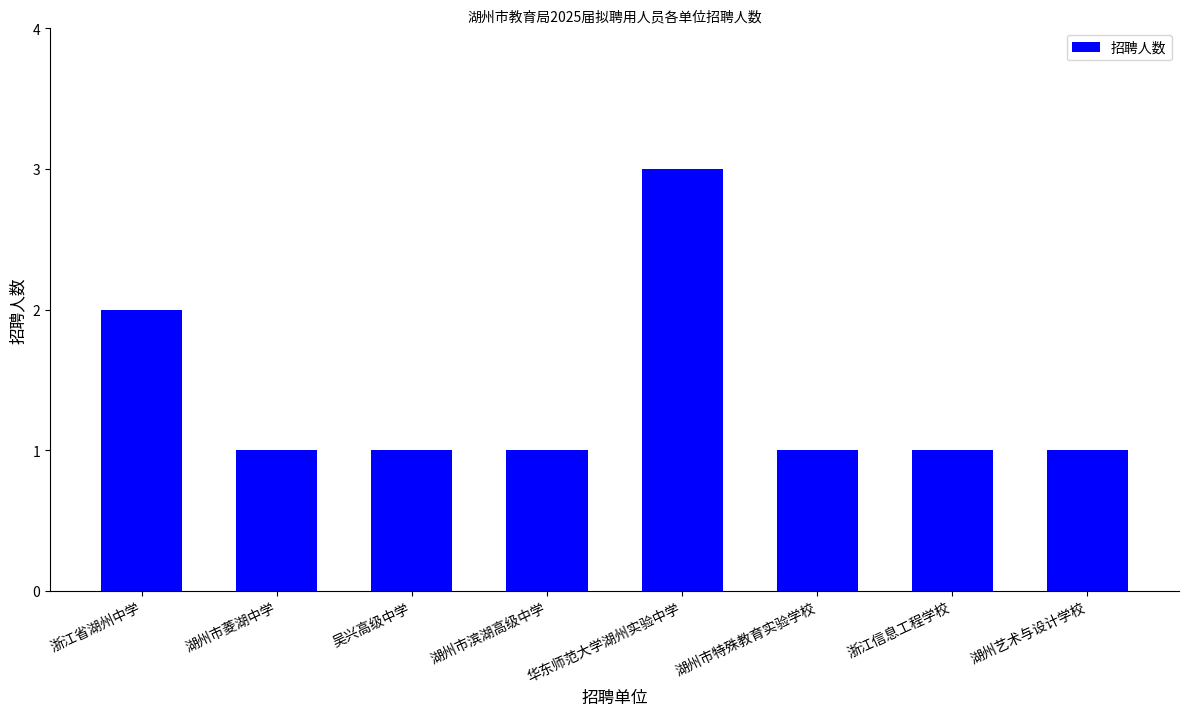

The chart shows a value of 3 at 华东师范大学湖州实验中学. True or false?

True